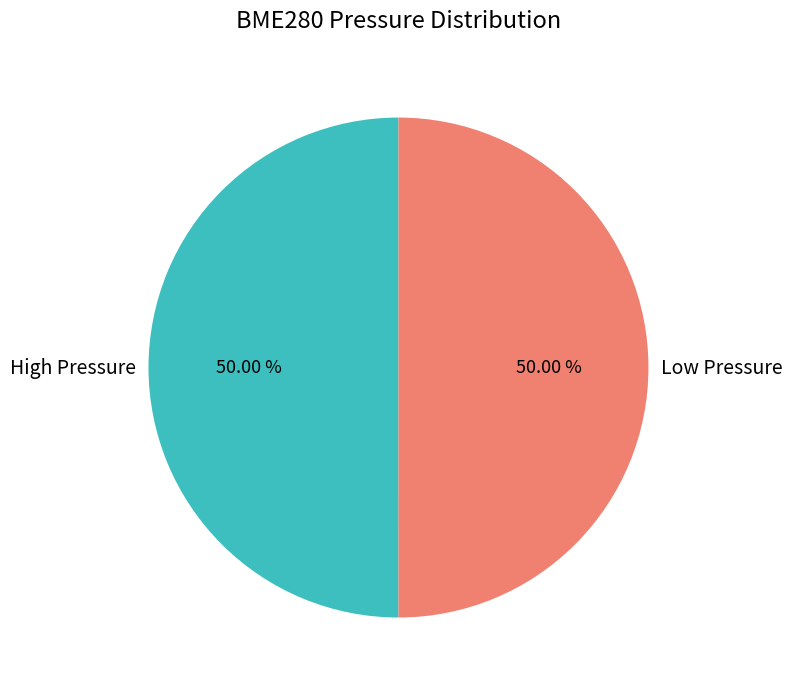

Do Low Pressure and High Pressure together represent more than half of the pie?

Yes